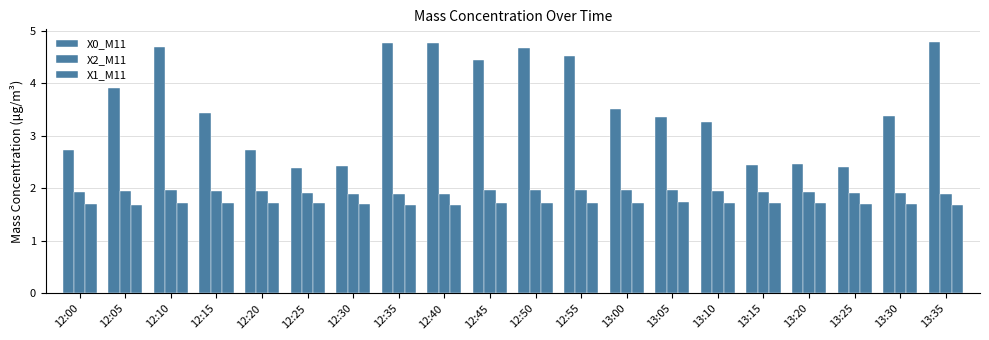

What is the value of the X1_M11 bar at the 13th from the left?

1.7